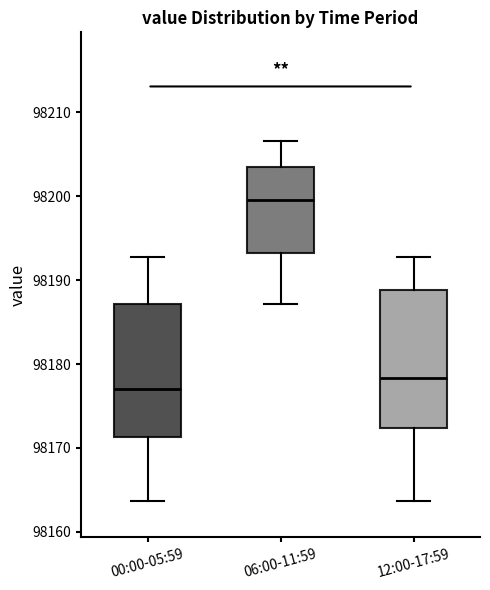

Reading left to right, read every box against the y-axis: the position of its median line, the range the box covers, and the ends of its whiskers. The values are not printed on the chart, so give them approximately, as read against the axis.

00:00-05:59: median 98177, box 98171 to 98187, whiskers 98164 to 98193
06:00-11:59: median 98200, box 98193 to 98204, whiskers 98187 to 98207
12:00-17:59: median 98178, box 98172 to 98189, whiskers 98164 to 98193